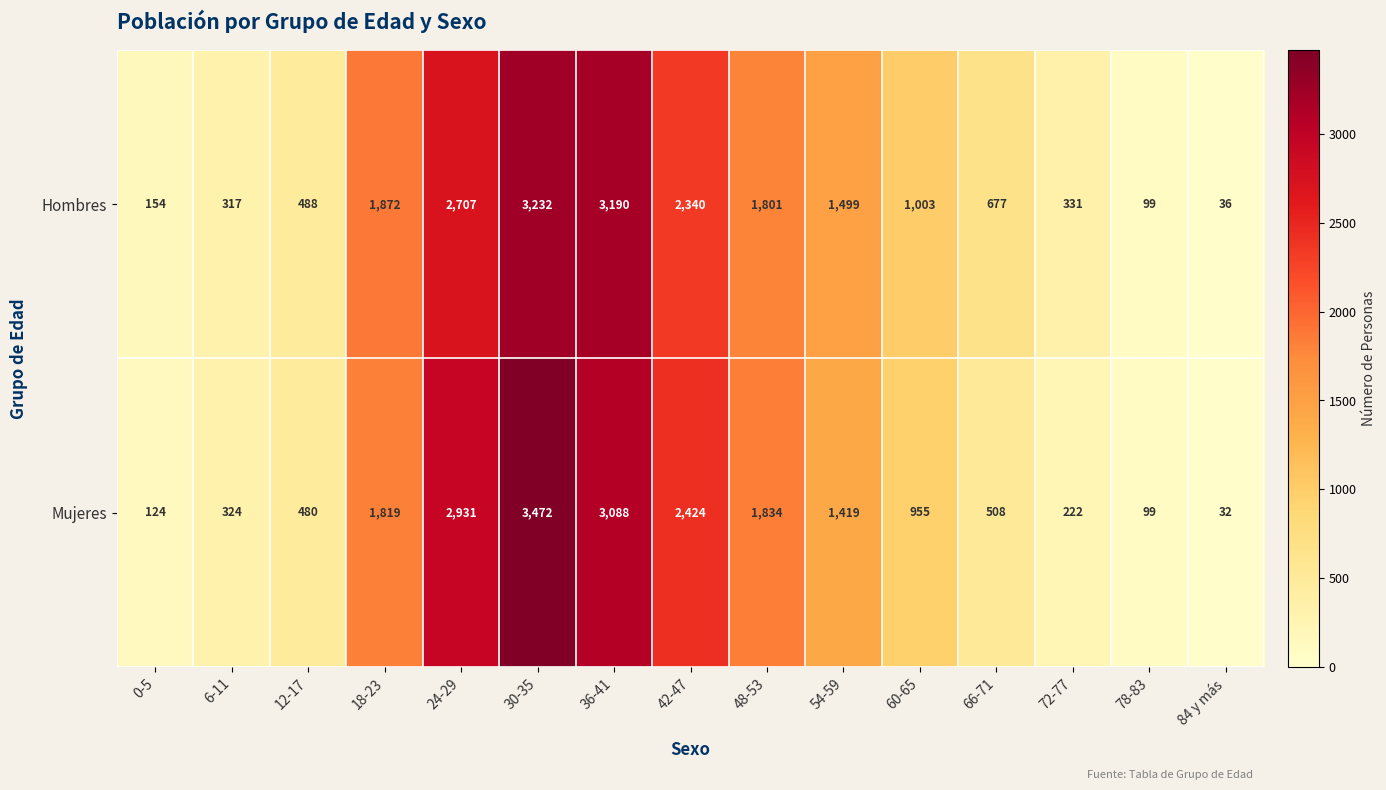

At which label does Mujeres first exceed 955?

18-23